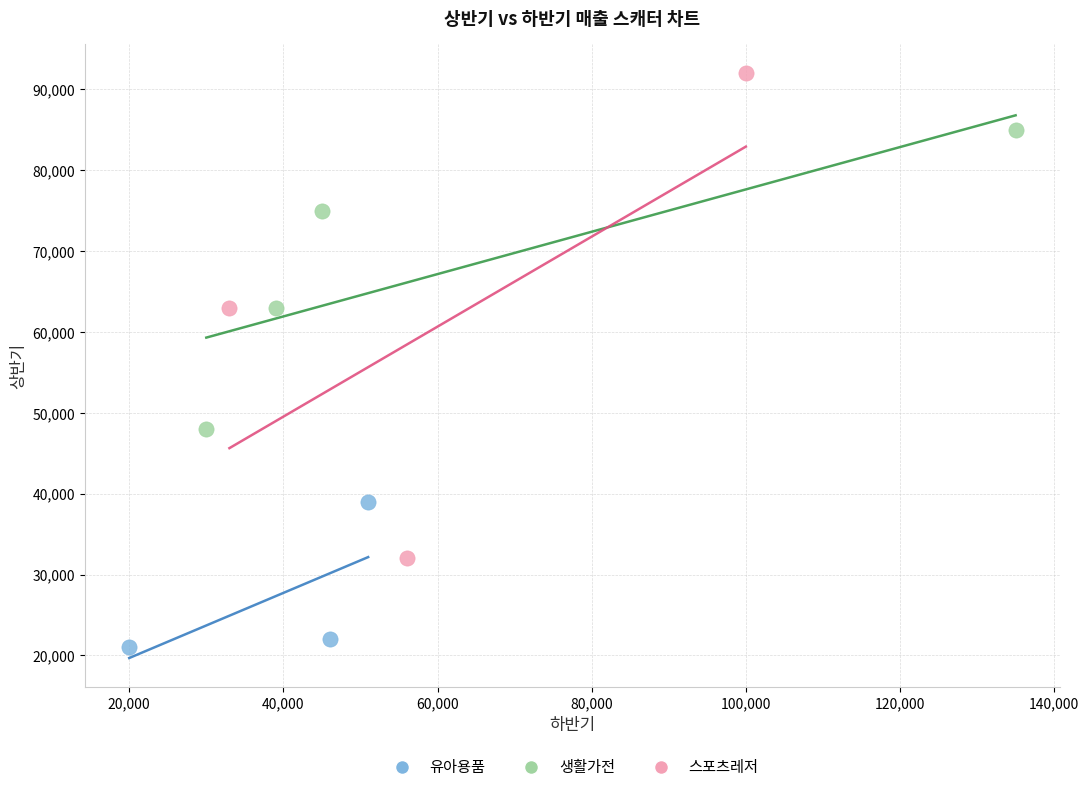

Which series reaches the maximum Y coordinate?

스포츠레저